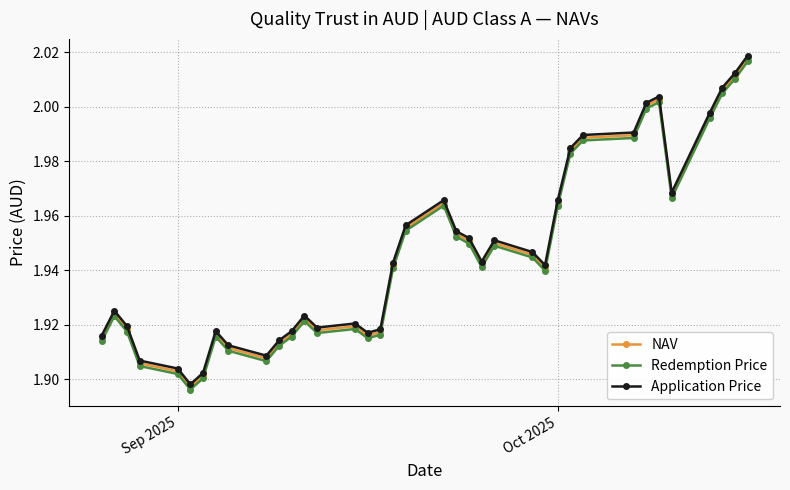

Is this an area chart (filled region under the line)?

No